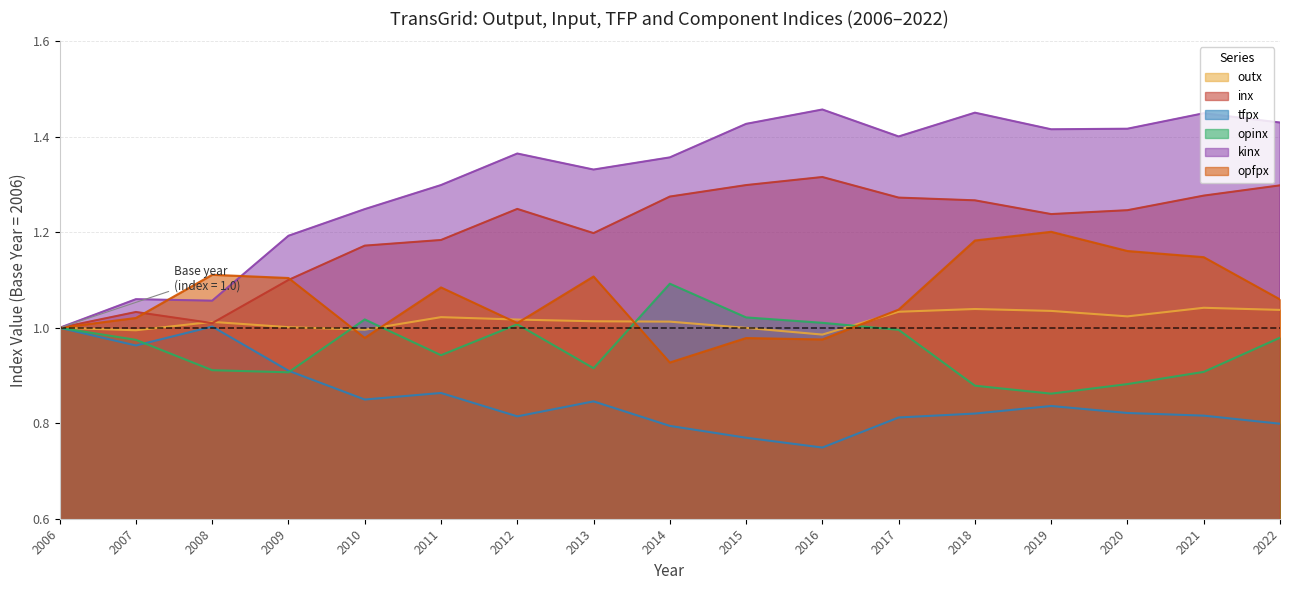

True or false: inx and opinx intersect in this chart.

False